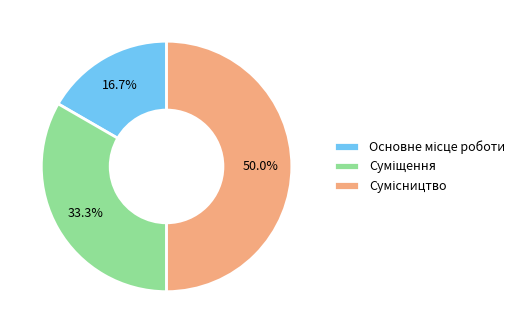

Does Сумісництво represent more than half of the total?

No